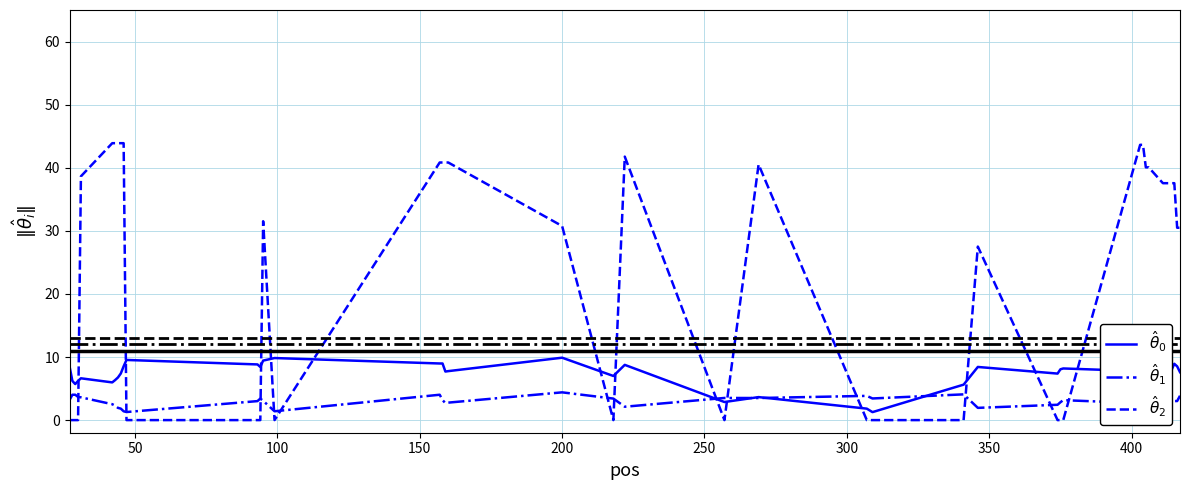

What is the sum of all $\hat{\theta}_1$ values?

119.4